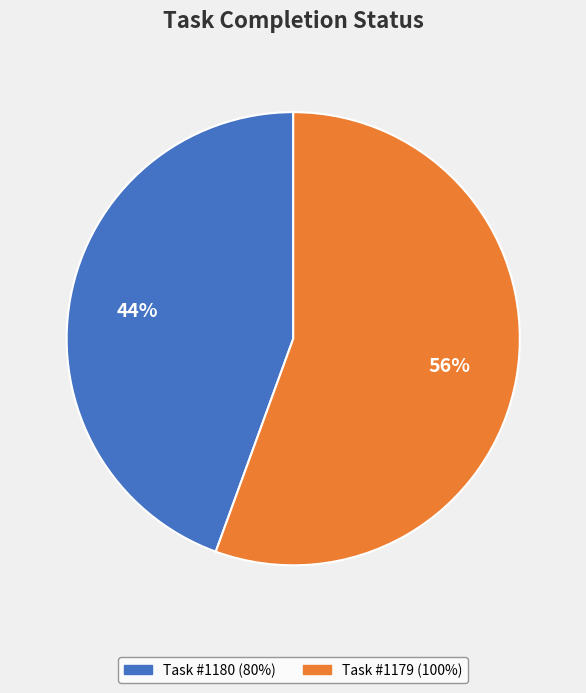

To the nearest percent, what is the average slice percentage?

50%